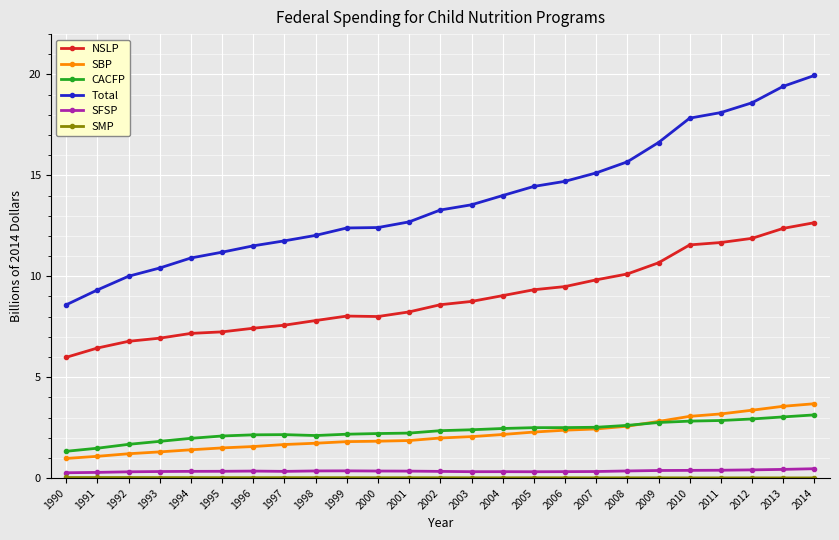

Is this an area chart (filled region under the line)?

No